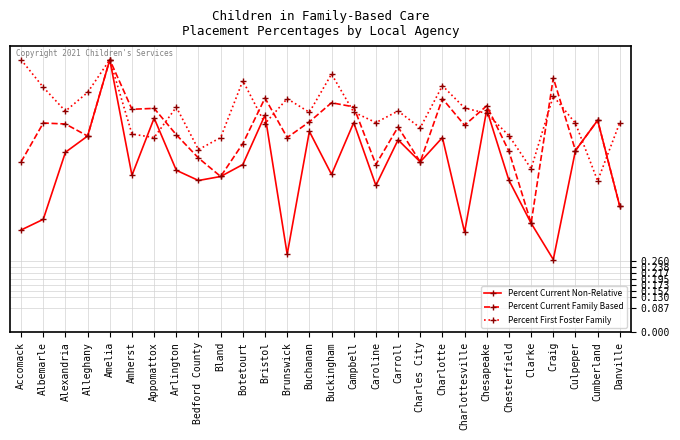

List the series in order of their overall mean, lowest first.

Percent Current Non-Relative, Percent Current Family Based, Percent First Foster Family